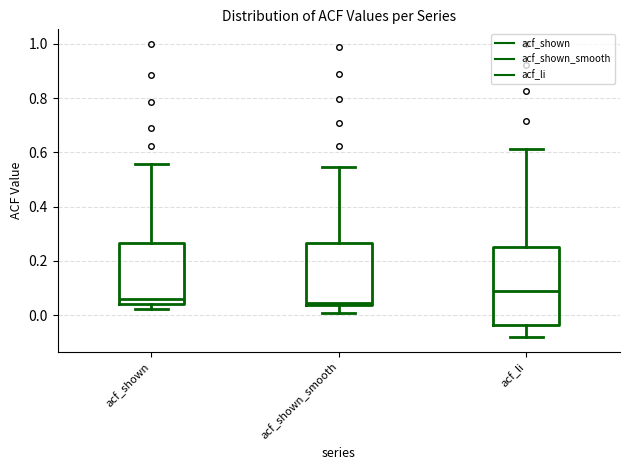

Reading left to right, transcribe this box plot: for each box, give where its median line is, the range the box spans, and where its two whiskers end, as read against the y-axis. The values are not printed on the chart, so give them approximately, as read against the axis.

acf_shown: median 0.06, box 0.04 to 0.26, whiskers 0.02 to 0.56
acf_shown_smooth: median 0.04 (just above the box's lower edge), box 0.04 to 0.26, whiskers 0.00 to 0.54
acf_li: median 0.10, box -0.04 to 0.26, whiskers -0.08 to 0.62